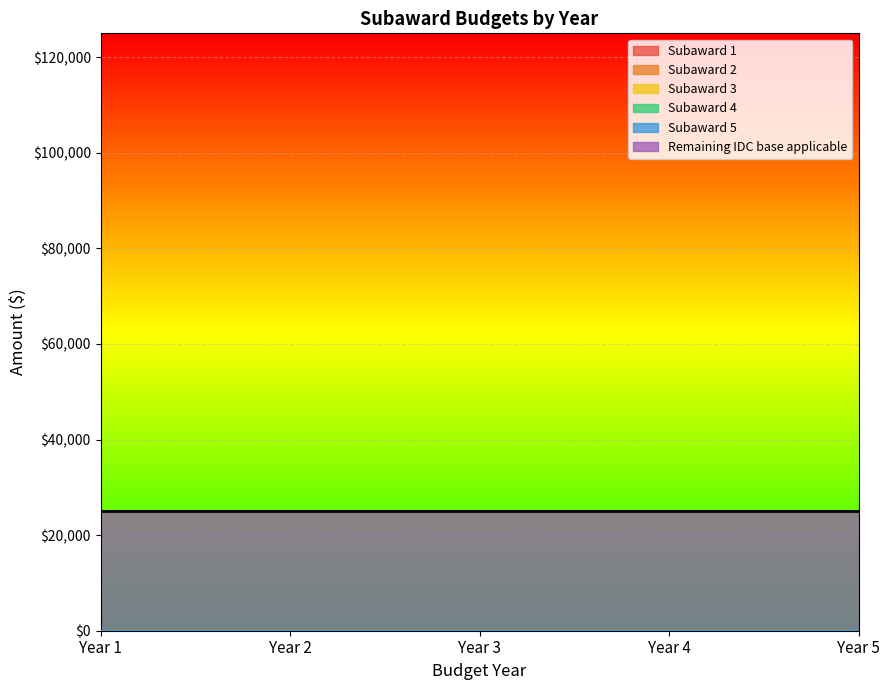

Which has a higher value, Year 1 or Year 3?

Year 1